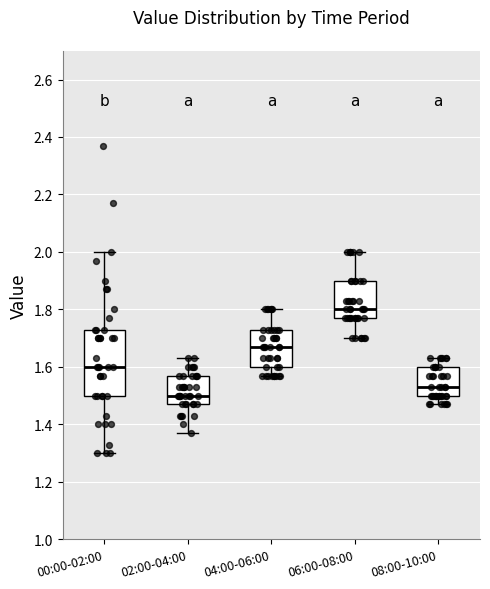

Reading left to right, transcribe this box plot: for each box, give where its median line is, the range the box spans, and where its two whiskers end, as read against the y-axis. The values are not printed on the chart, so give them approximately, as read against the axis.

00:00-02:00: median 1.60, box 1.50 to 1.74, whiskers 1.30 to 2.00
02:00-04:00: median 1.50, box 1.48 to 1.58, whiskers 1.38 to 1.64
04:00-06:00: median 1.68, box 1.60 to 1.74, whiskers 1.58 to 1.80
06:00-08:00: median 1.80, box 1.78 to 1.90, whiskers 1.70 to 2.00
08:00-10:00: median 1.54, box 1.50 to 1.60, whiskers 1.48 to 1.64